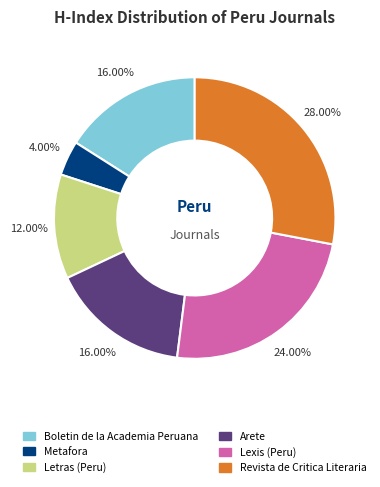

Approximately how many times larger is the value at Boletin de la Academia Peruana compared to Letras (Peru)?

1.3